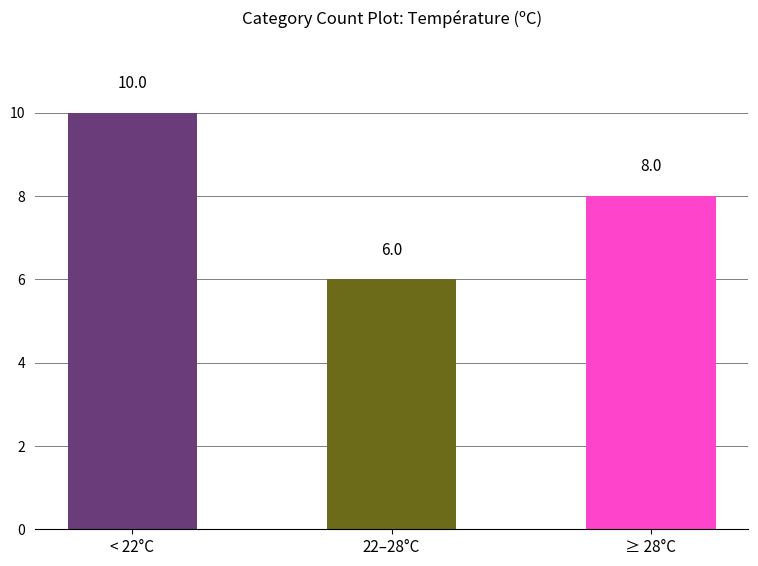

Read the value at 22–28°C.

6